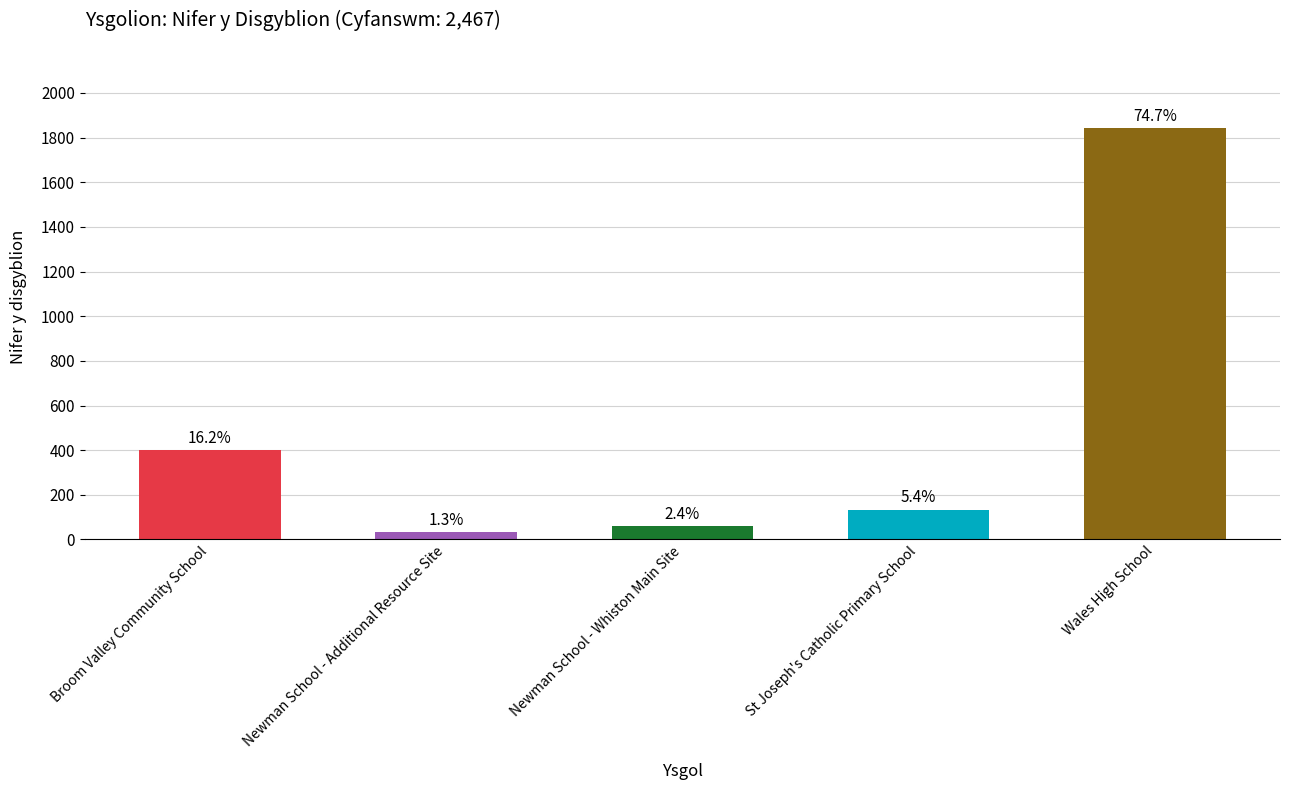

What is the difference between the maximum and second lowest values?

1783